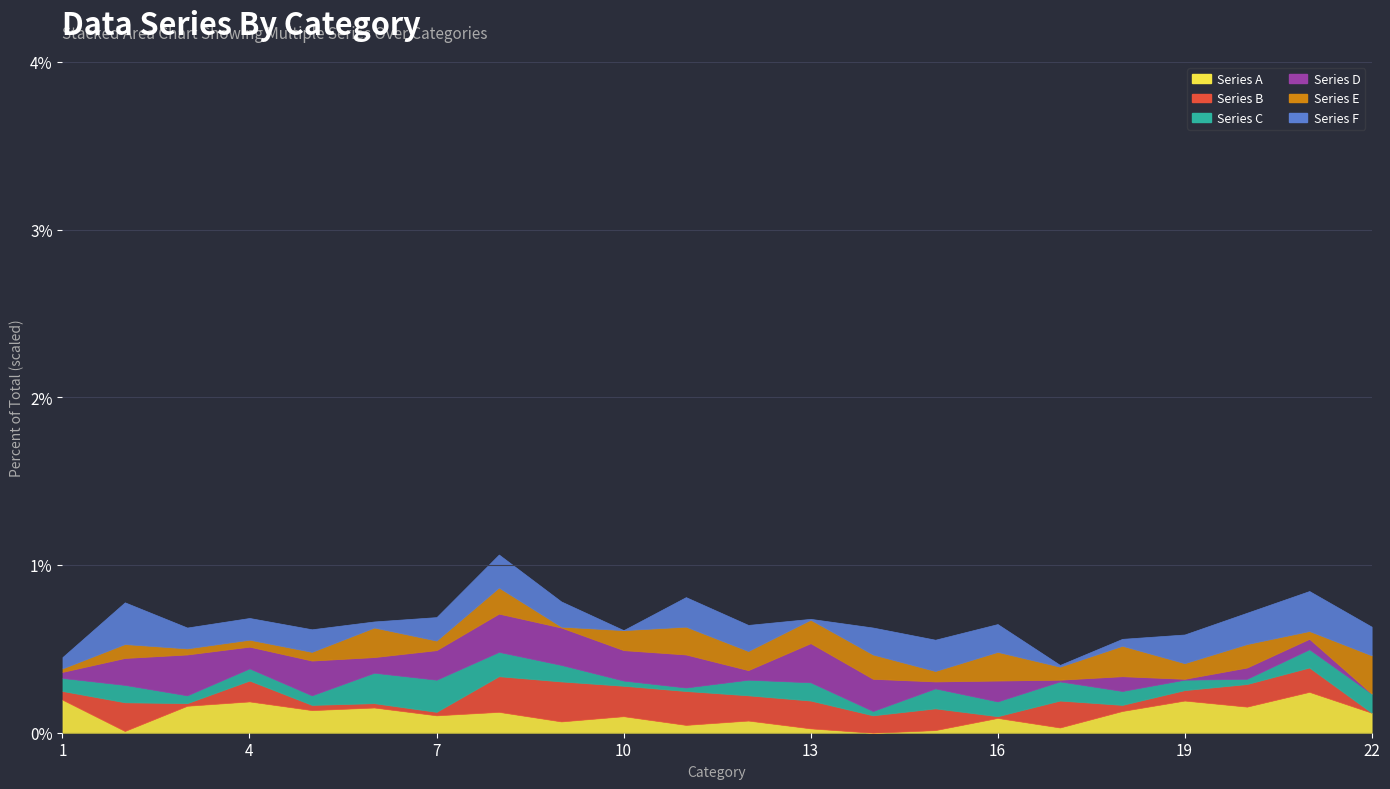

Where do Series B and Series D first cross each other?

2 and 3